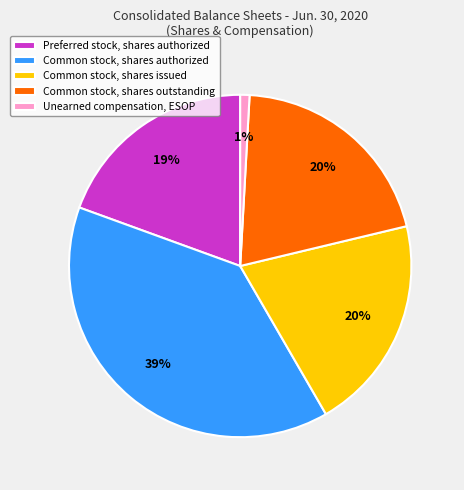

Which has a higher value, Preferred stock, shares authorized or Common stock, shares issued?

Common stock, shares issued